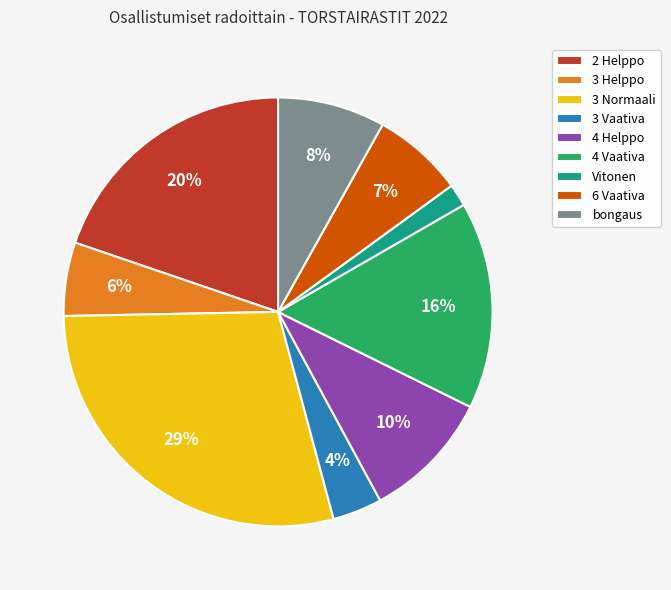

Which category has the smallest portion of the pie?

Vitonen